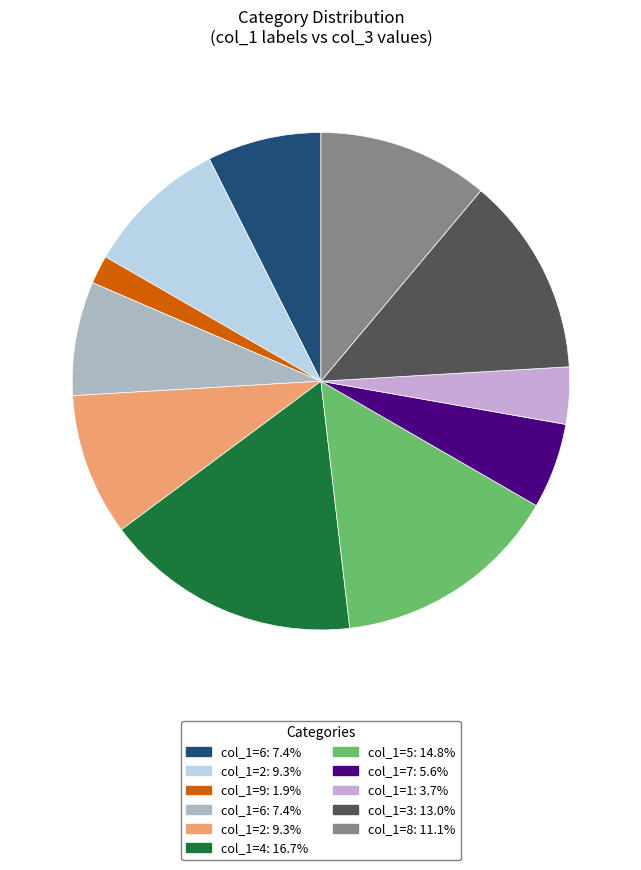

Does any single category account for the majority?

No